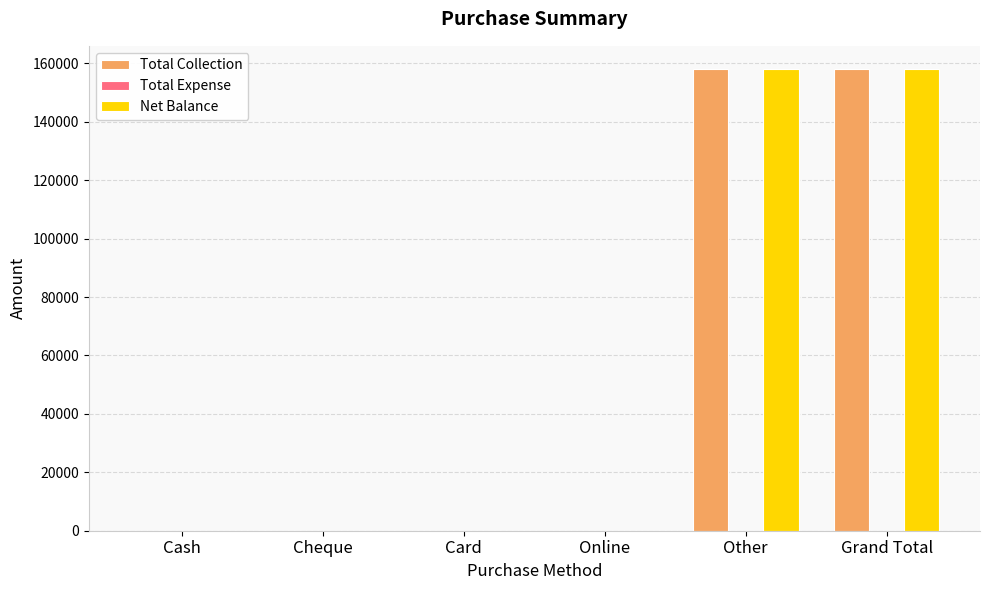

The Total Collection series shows 158070 at Other. True or false?

True